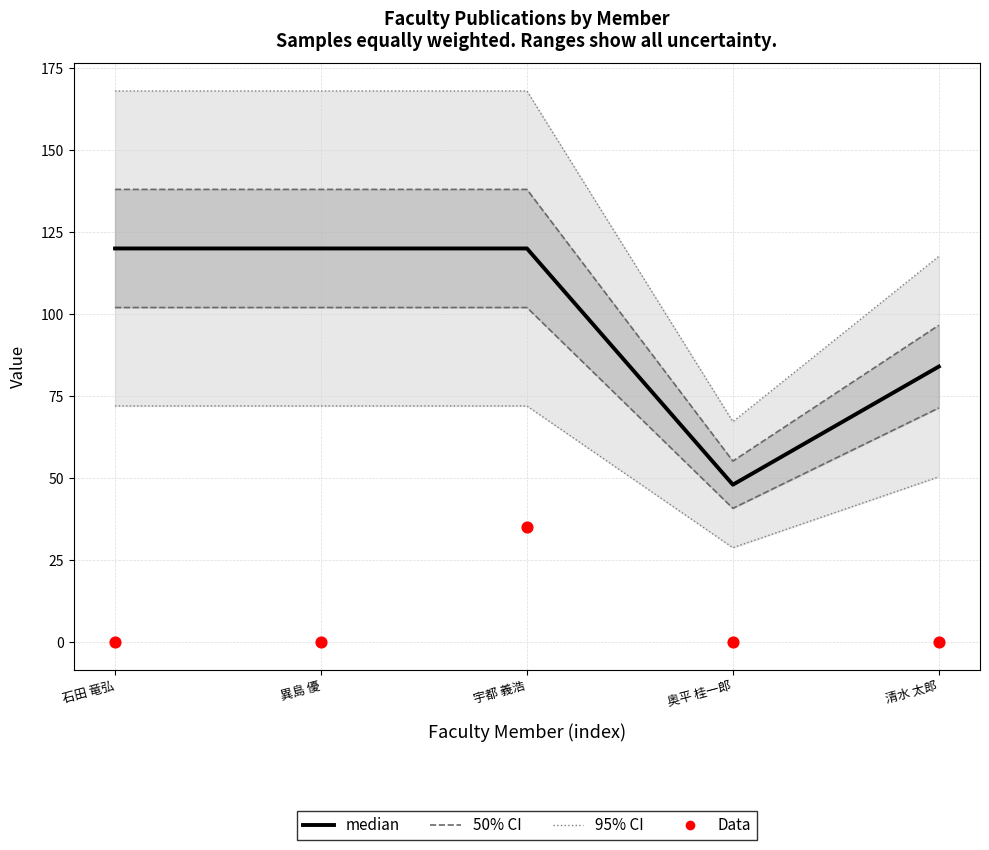

What is the total value across all series at 清水 太郎?

84